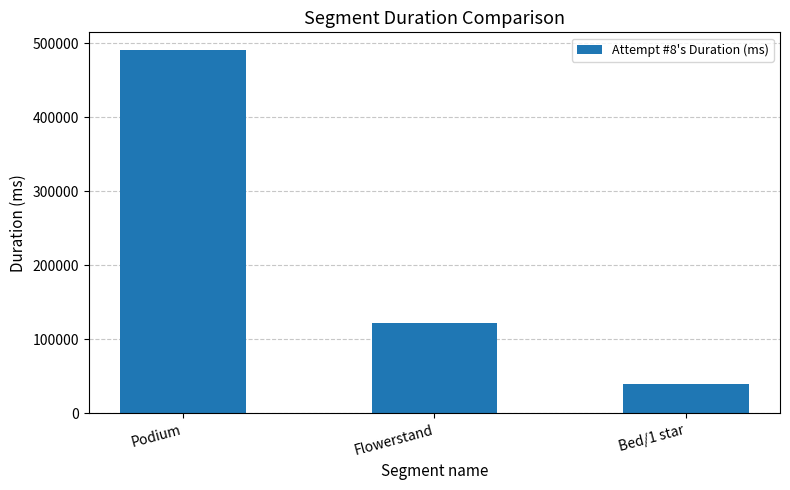

What position from the left is Bed/1 star?

3